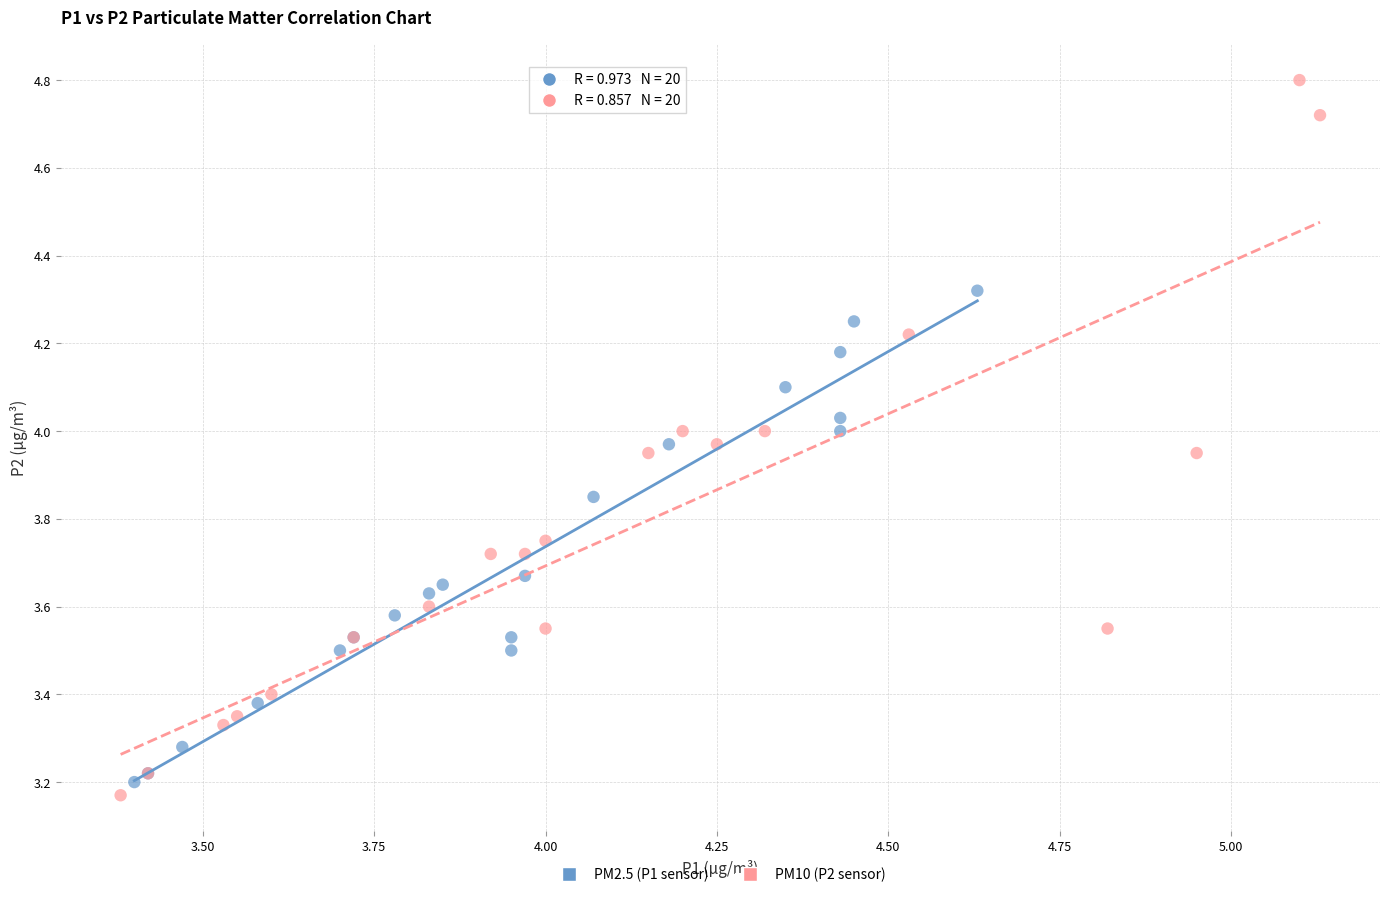

Which series has the largest Y range (max minus min)?

PM10 (P2 sensor)